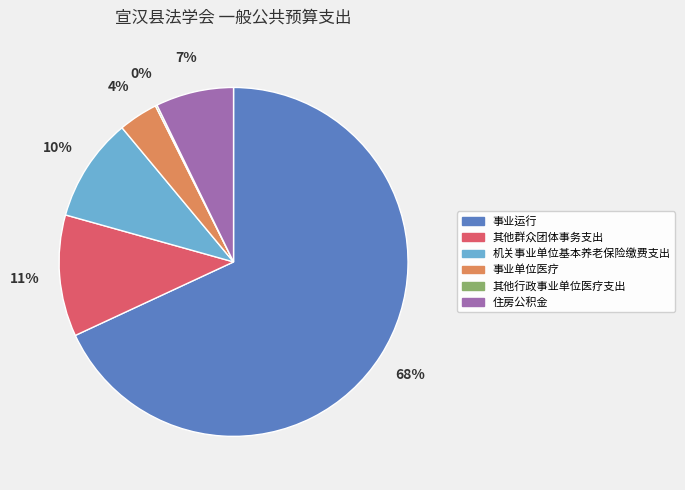

Do 事业运行 and 住房公积金 together represent more than half of the pie?

Yes